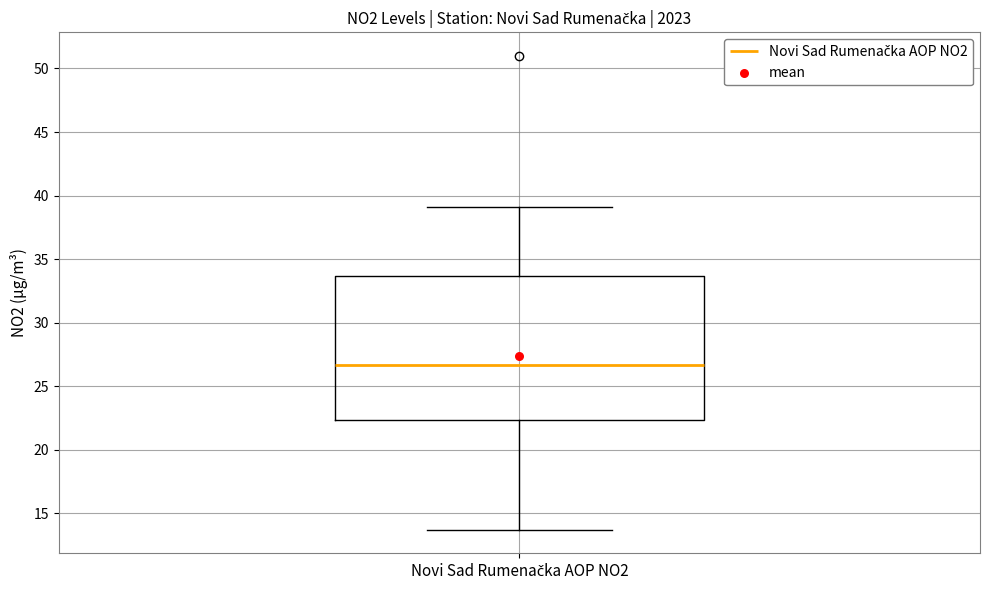

Transcribe this box plot: give where the median line is, the range the box spans, and where the two whiskers end, as read against the y-axis. The values are not printed on the chart, so give them approximately, as read against the axis.

median 26.5, box 22.5 to 33.5, whiskers 13.5 to 39.0